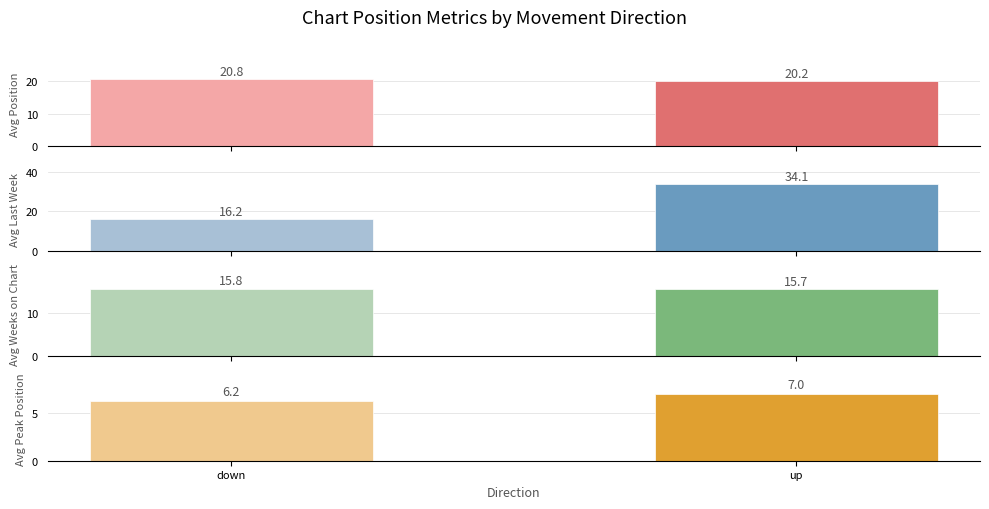

Is it true that Avg Position equals 20.8 at down?

True